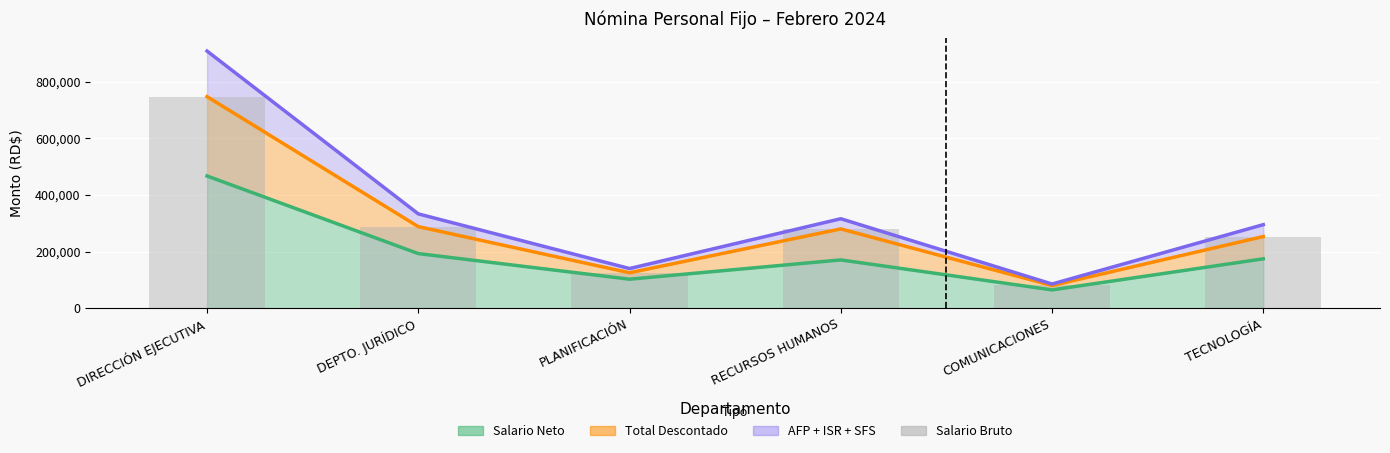

The chart shows a value of 488945 at RECURSOS HUMANOS. True or false?

False